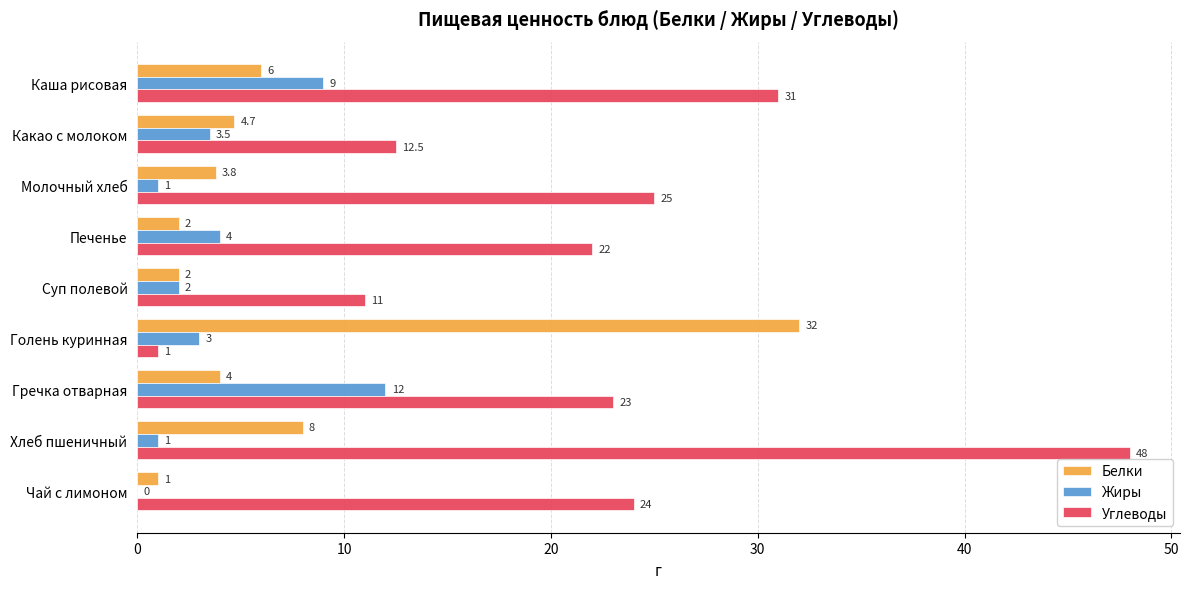

What is the total value across all series at Голень куринная?

36.0